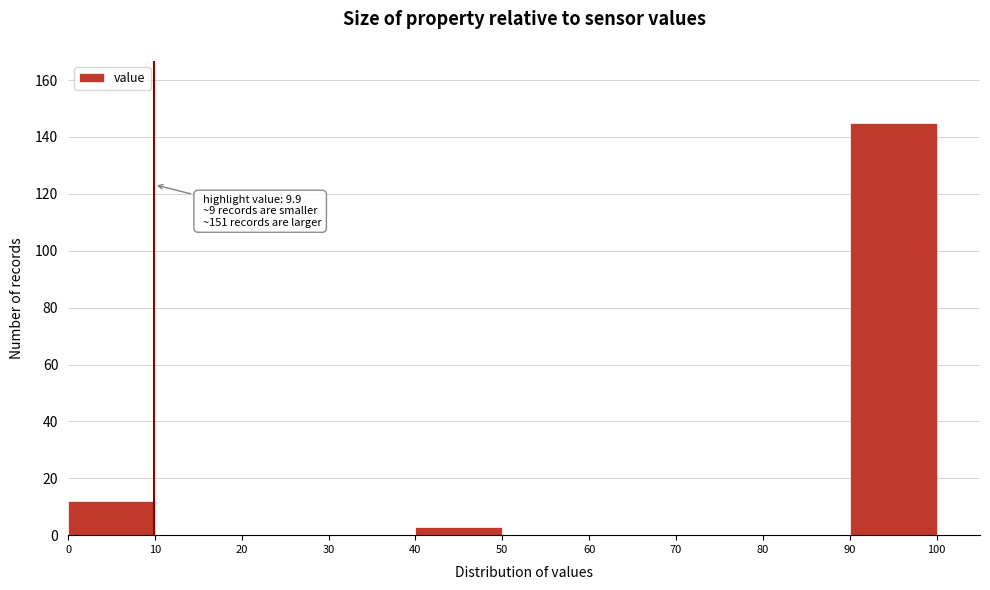

Over which range of the x-axis is the bar tallest?

90 to 100